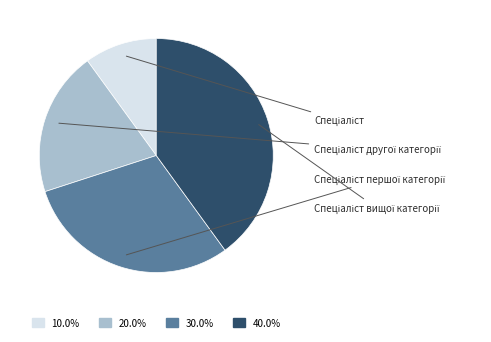

Which has a higher value, Спеціаліст другої категорії or Спеціаліст першої категорії?

Спеціаліст першої категорії